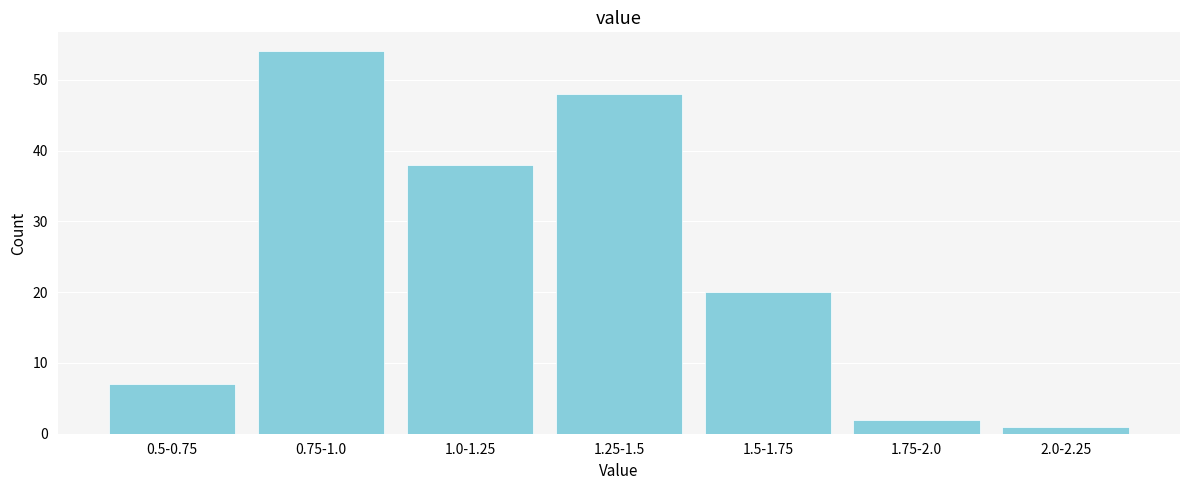

Reading left to right, transcribe all the data shown in this chart.

0.5-0.75=7	0.75-1.0=54	1.0-1.25=38	1.25-1.5=48	1.5-1.75=20	1.75-2.0=2	2.0-2.25=1